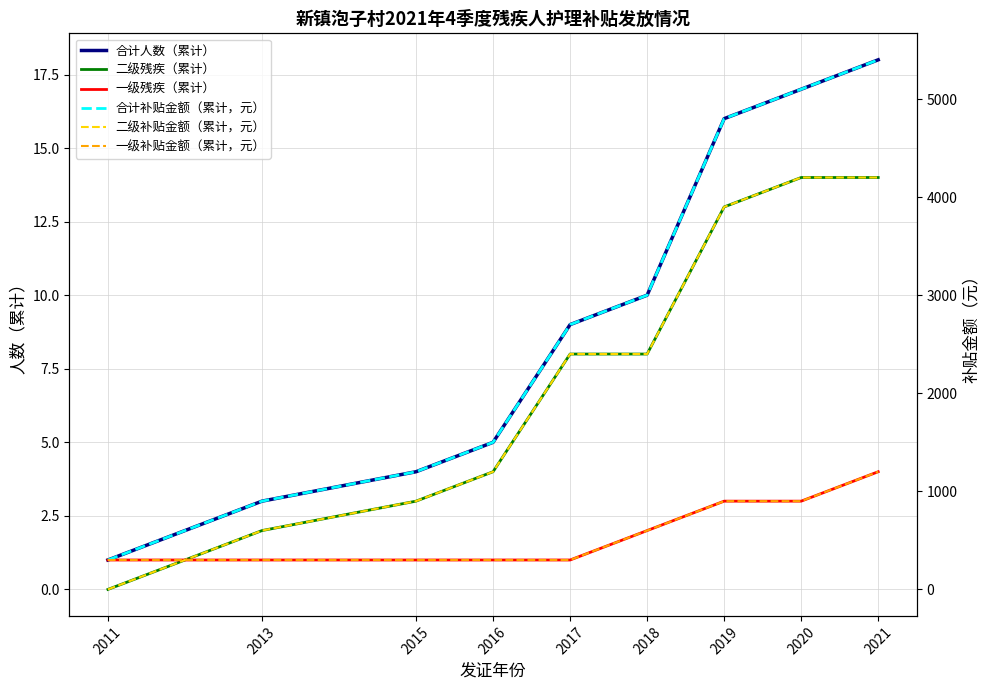

Which category has the highest value across all series?

2021